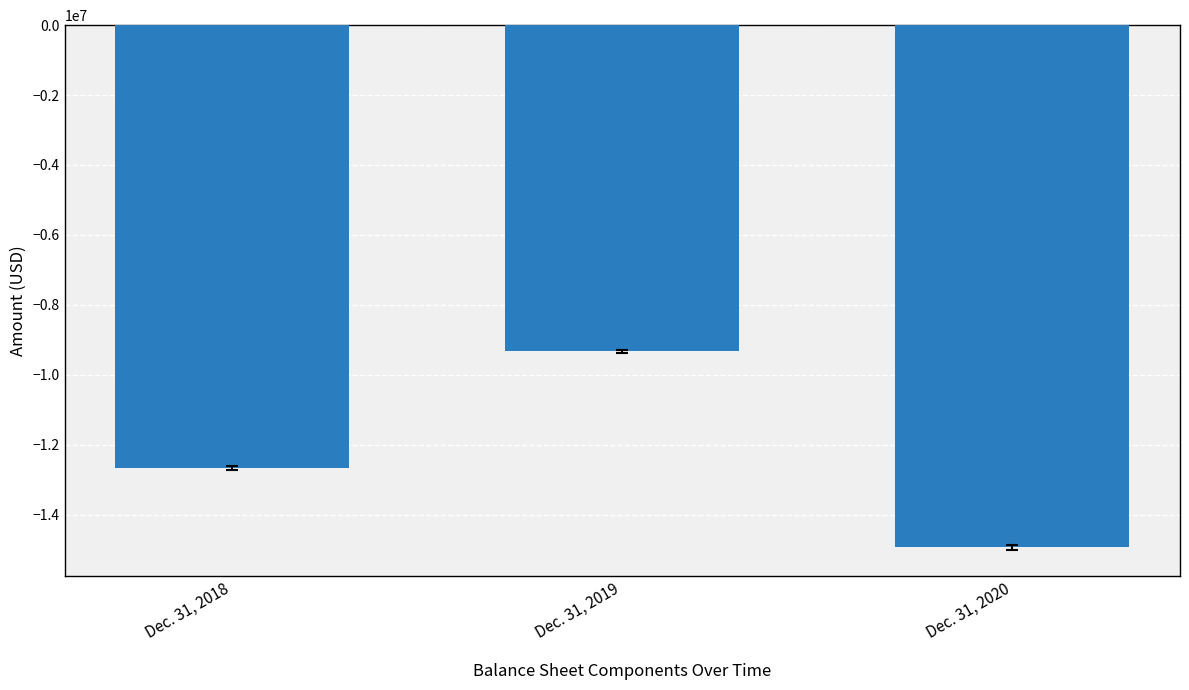

What is the value of the 2nd bar from the left?

-9327142